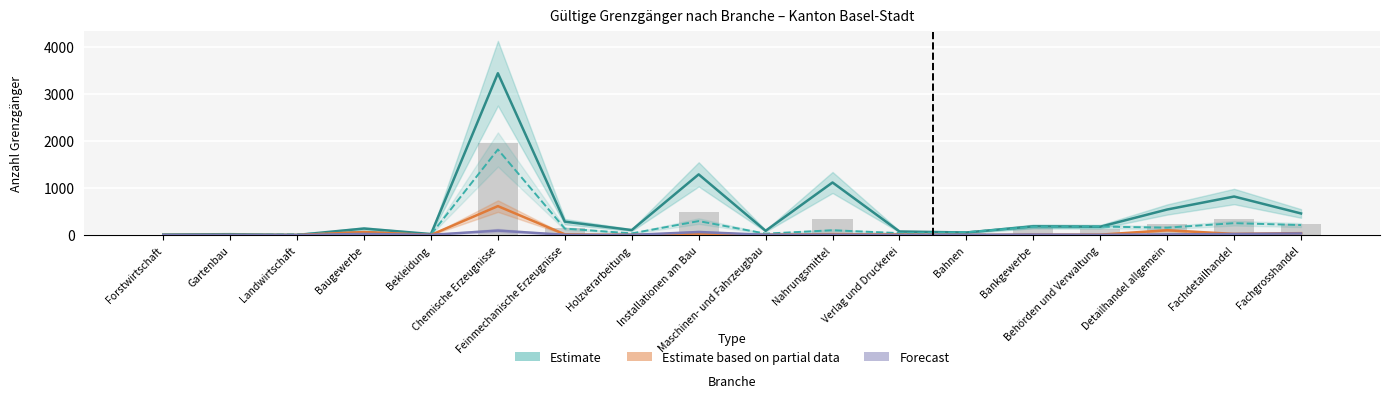

Reading left to right, list all the values displayed in this chart.

Frankreich (Estimate): Forstwirtschaft=11.0	Gartenbau=18.0	Landwirtschaft=2.0	Baugewerbe=138.0	Bekleidung=21.0	Chemische Erzeugnisse=3436.0	Feinmechanische Erzeugnisse=284.0	Holzverarbeitung=105.0	Installationen am Bau=1288.0	Maschinen- und Fahrzeugbau=90.0	Nahrungsmittel=1116.0	Verlag und Druckerei=75.0	Bahnen=54.0	Bankgewerbe=185.0	Behörden und Verwaltung=176.0	Detailhandel allgemein=542.0	Fachdetailhandel=818.0	Fachgrosshandel=458.0
Deutschland (Estimate): Forstwirtschaft=3.0	Gartenbau=5.5	Landwirtschaft=18.0	Baugewerbe=66.0	Bekleidung=10.5	Chemische Erzeugnisse=1817.0	Feinmechanische Erzeugnisse=137.0	Holzverarbeitung=35.0	Installationen am Bau=296.0	Maschinen- und Fahrzeugbau=29.5	Nahrungsmittel=101.5	Verlag und Druckerei=40.5	Bahnen=60.0	Bankgewerbe=177.0	Behörden und Verwaltung=179.5	Detailhandel allgemein=156.5	Fachdetailhandel=252.0	Fachgrosshandel=211.5
Übrige (Partial Estimate): Forstwirtschaft=0.0	Gartenbau=1.0	Landwirtschaft=1.0	Baugewerbe=64.0	Bekleidung=2.0	Chemische Erzeugnisse=614.0	Feinmechanische Erzeugnisse=15.0	Holzverarbeitung=2.0	Installationen am Bau=32.0	Maschinen- und Fahrzeugbau=3.0	Nahrungsmittel=20.0	Verlag und Druckerei=10.0	Bahnen=1.0	Bankgewerbe=7.0	Behörden und Verwaltung=8.0	Detailhandel allgemein=101.0	Fachdetailhandel=24.0	Fachgrosshandel=40.0
Italien (Forecast): Forstwirtschaft=0.0	Gartenbau=0.0	Landwirtschaft=0.0	Baugewerbe=23.0	Bekleidung=4.0	Chemische Erzeugnisse=94.0	Feinmechanische Erzeugnisse=5.0	Holzverarbeitung=2.0	Installationen am Bau=64.0	Maschinen- und Fahrzeugbau=5.0	Nahrungsmittel=8.0	Verlag und Druckerei=2.0	Bahnen=4.0	Bankgewerbe=10.0	Behörden und Verwaltung=5.0	Detailhandel allgemein=14.0	Fachdetailhandel=22.0	Fachgrosshandel=34.0